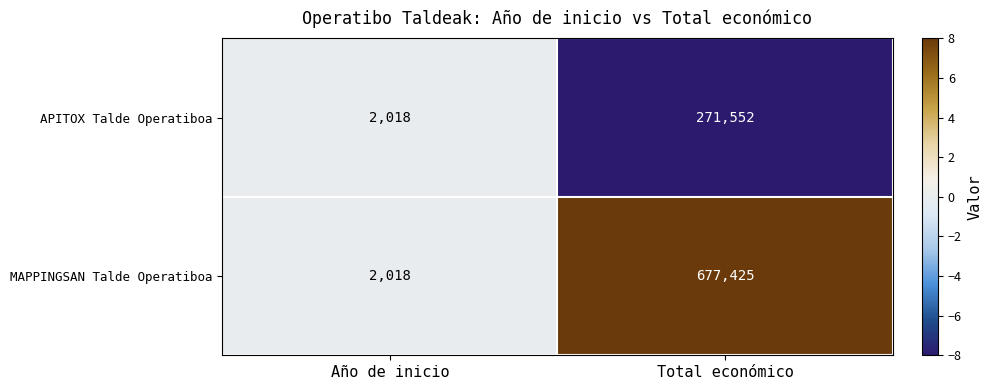

Reading left to right, list all the values displayed in this chart.

APITOX Talde Operatiboa: 2018	271552
MAPPINGSAN Talde Operatiboa: 2018	677425